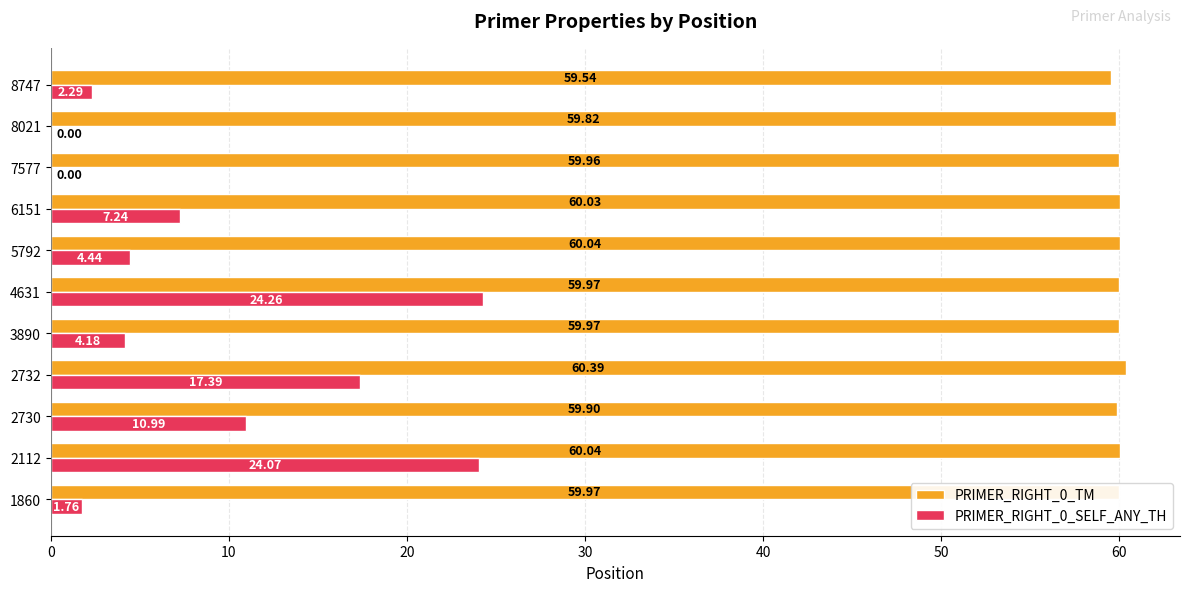

What is the sum of all PRIMER_RIGHT_0_SELF_ANY_TH values?

96.6